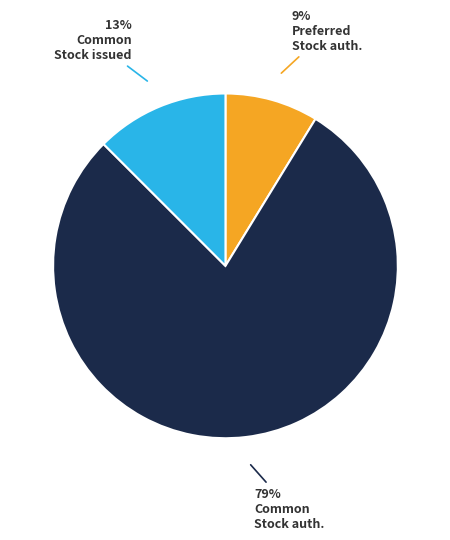

To the nearest percent, what is the average slice percentage?

33%